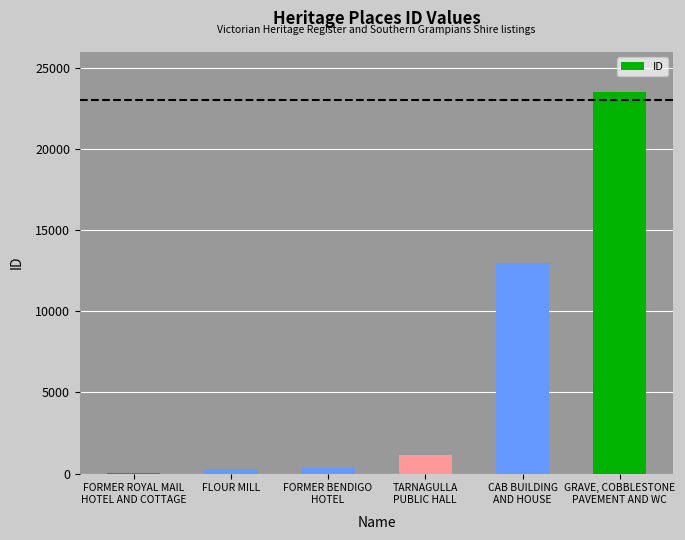

What is the sum of all values?

38271